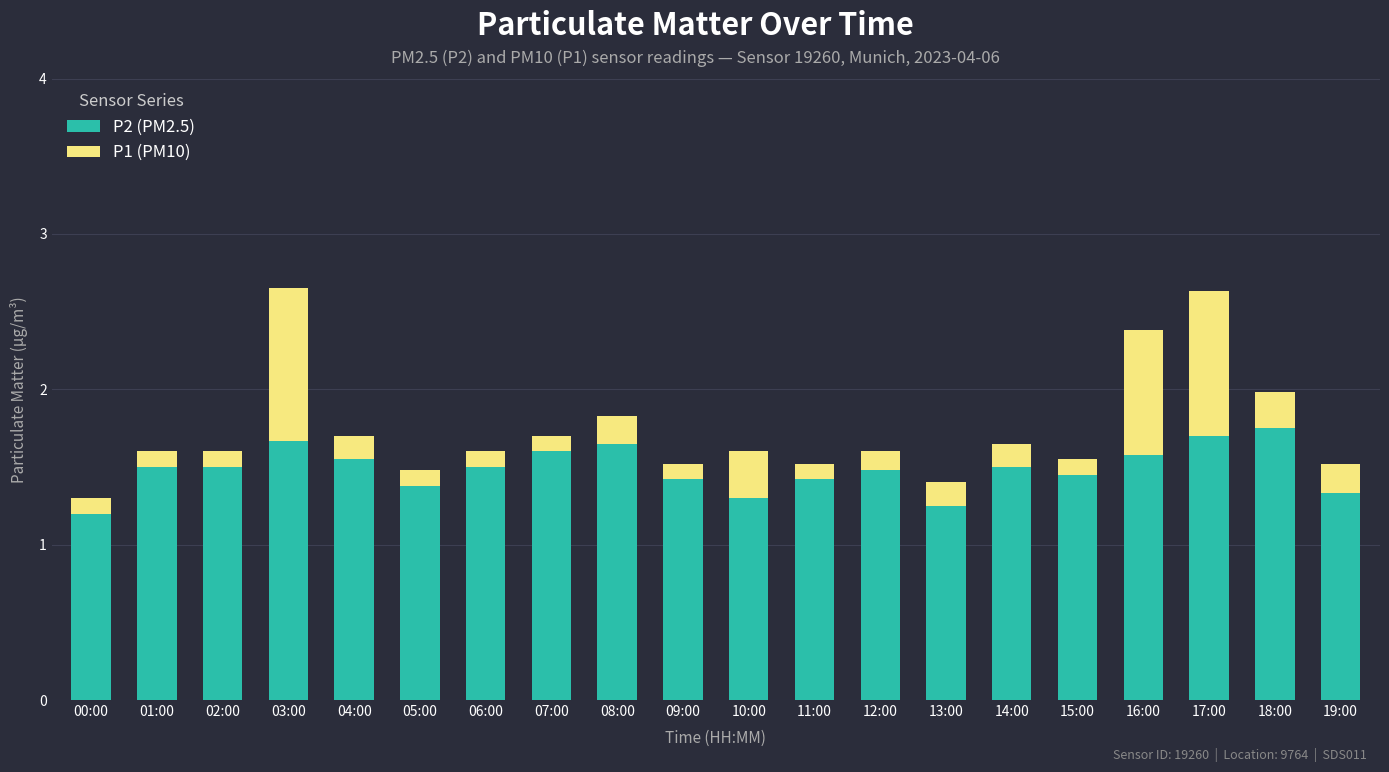

What is the total value across all series at 04:00?

1.7